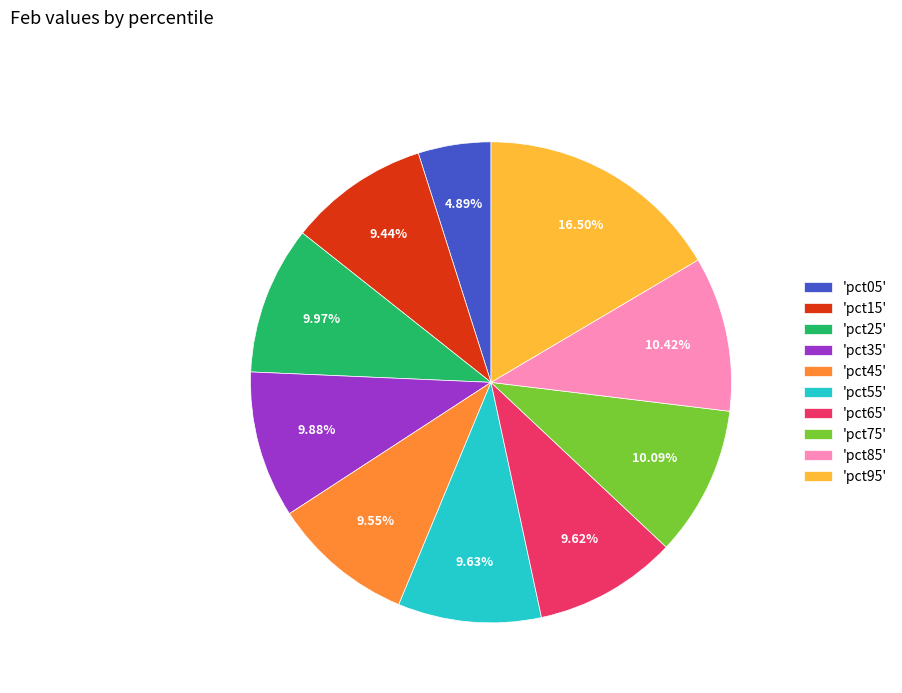

Combined, do 'pct45' and 'pct55' account for over 50%?

No